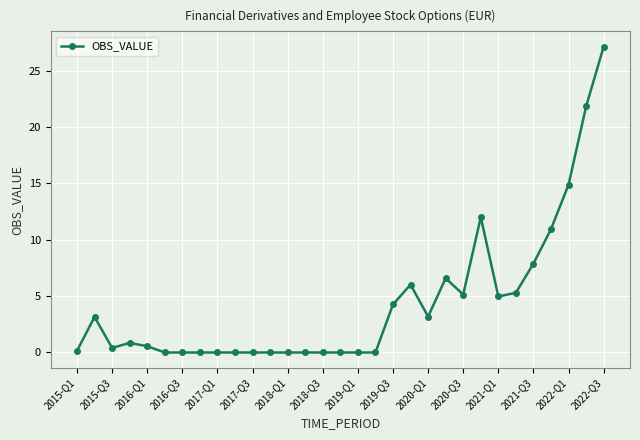

What is the difference between the second highest and second lowest values?

21.8